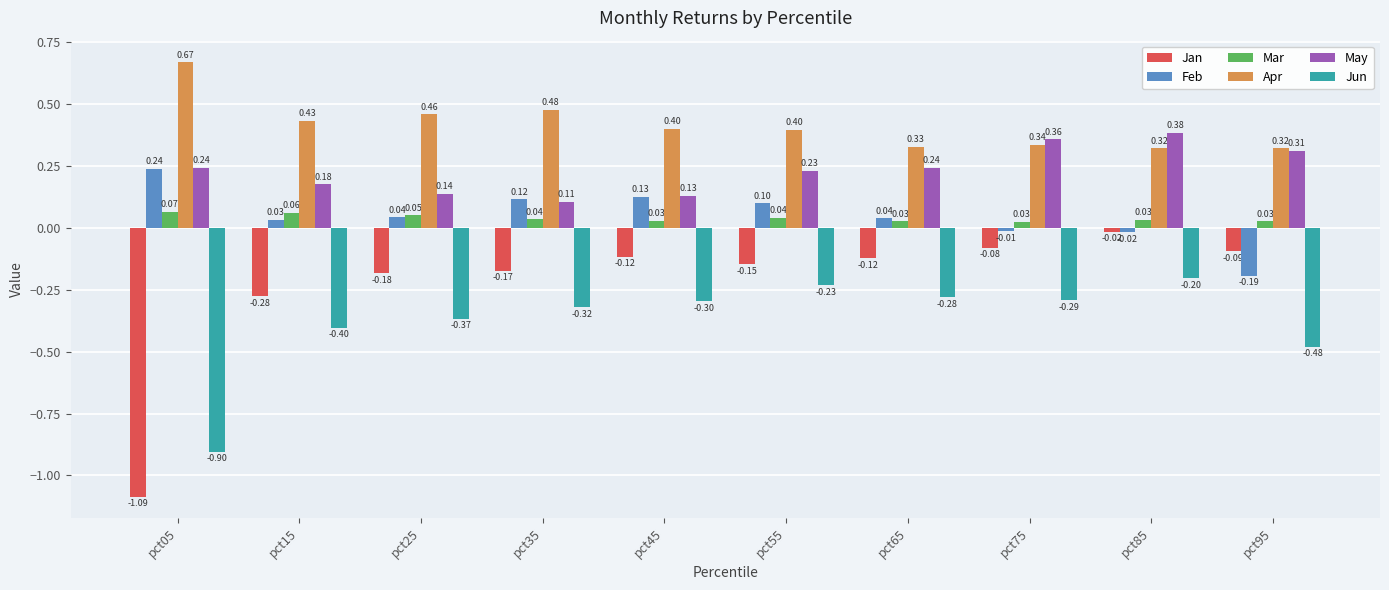

At which label does Jun reach its minimum?

pct05